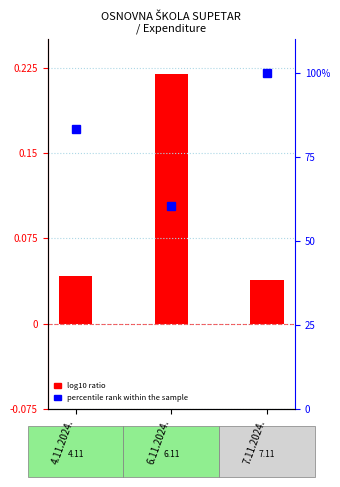

Reading left to right, extract all data points from this chart.

4.11.2024.=83.2	6.11.2024.=60.3	7.11.2024.=100.0